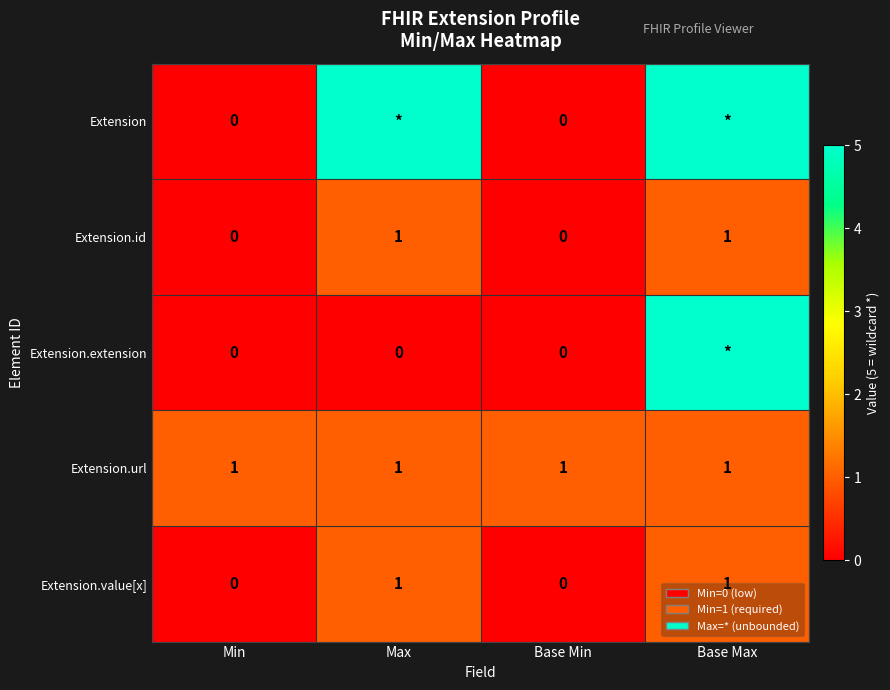

How many Extension.value[x] values are between 0 and 1?

4